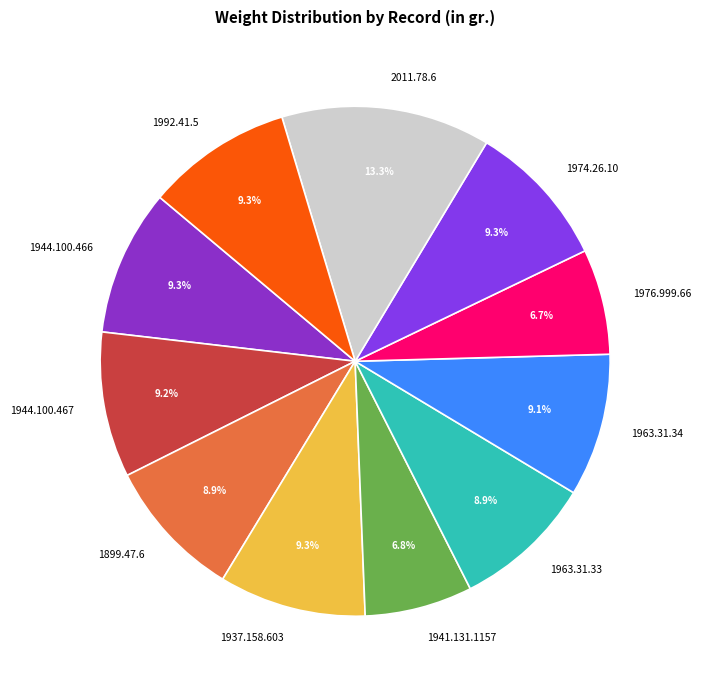

What percentage is the 1963.31.33 slice, to the nearest percent?

9%